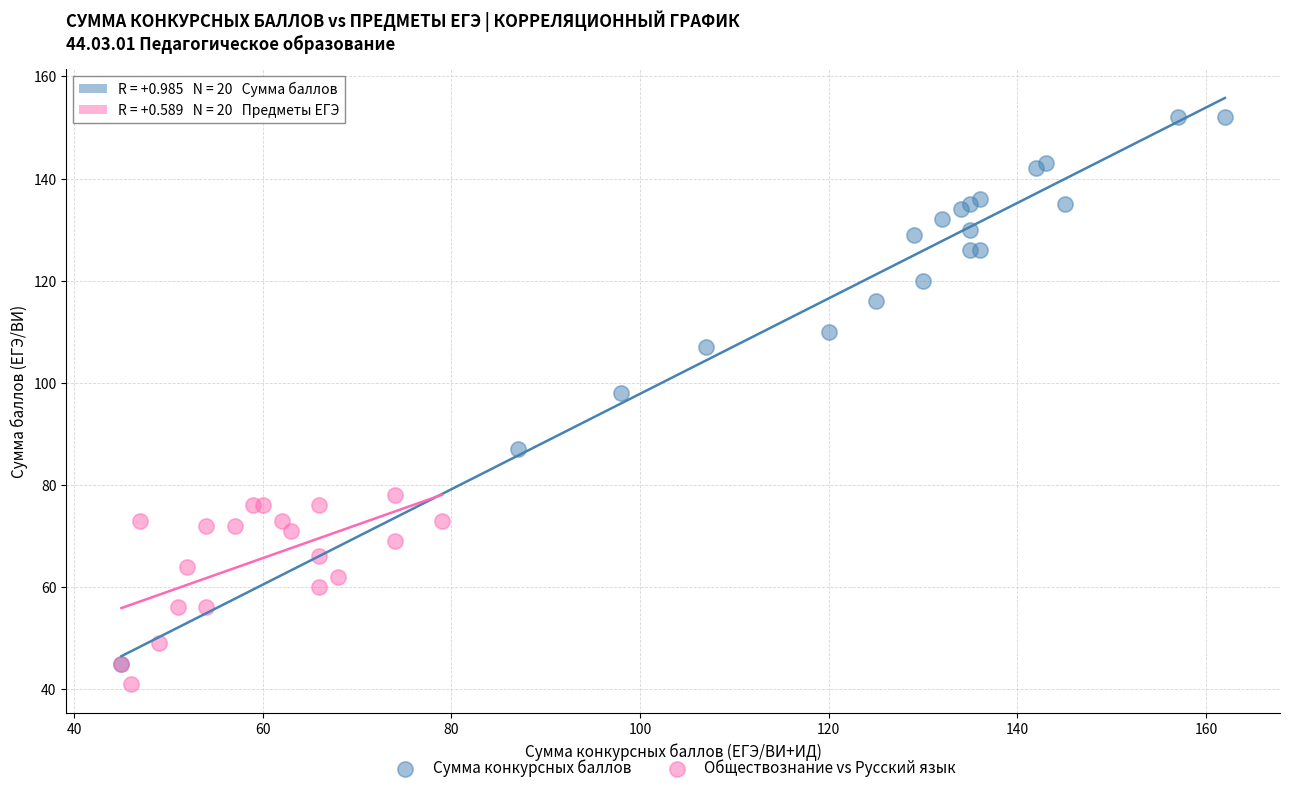

Which series contains the highest Y value?

Сумма конкурсных баллов